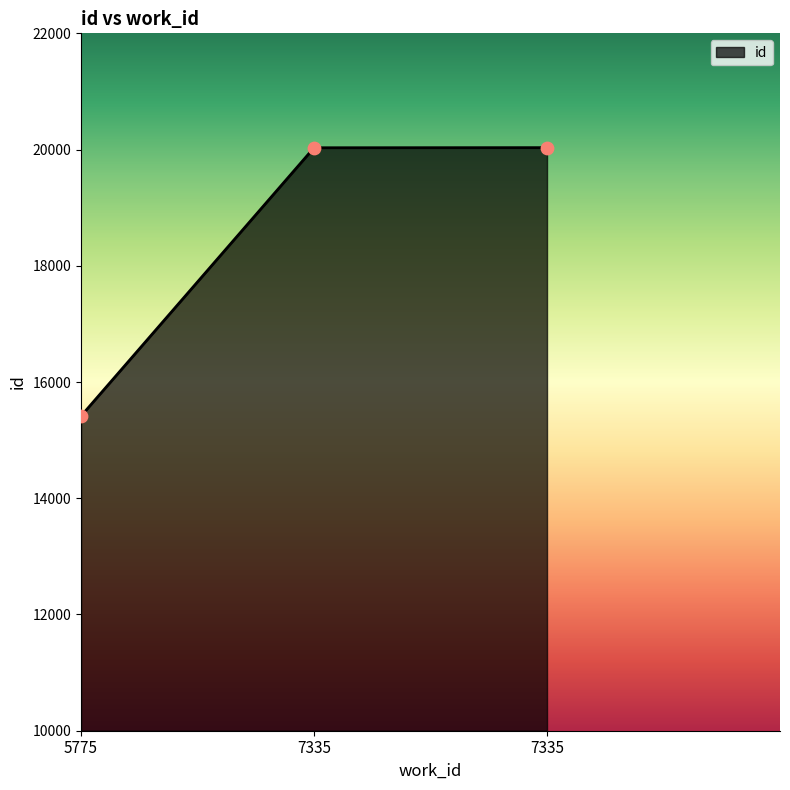

Which has a higher value, 5775 or 7335?

7335